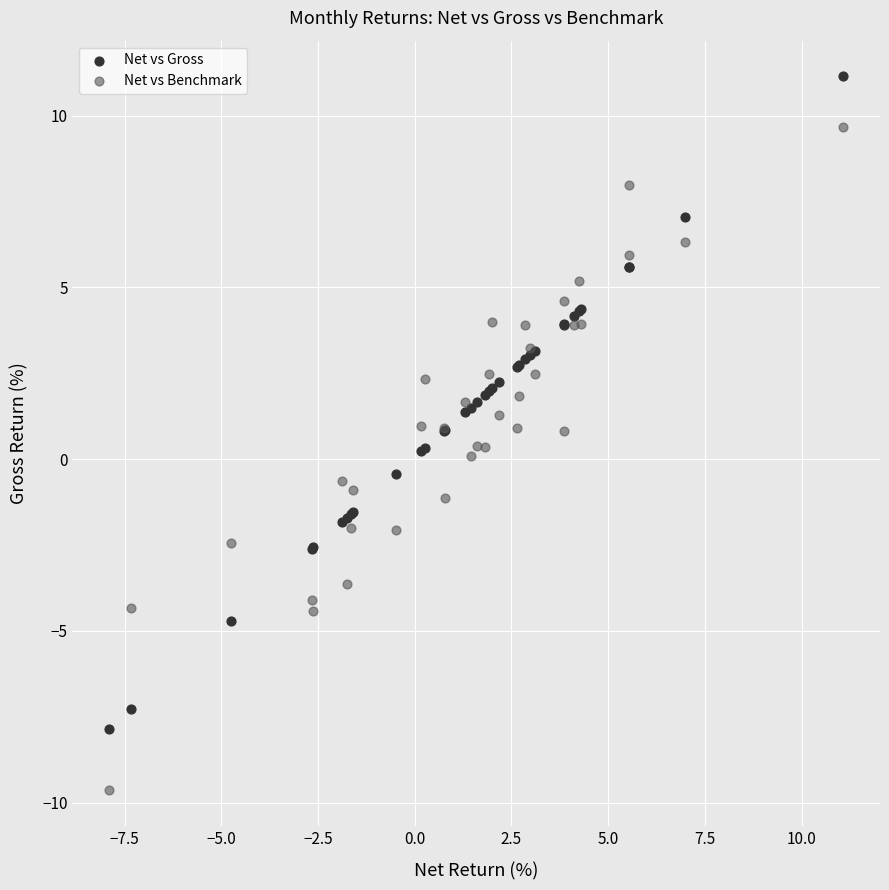

Which series reaches the maximum Y coordinate?

Net vs Gross